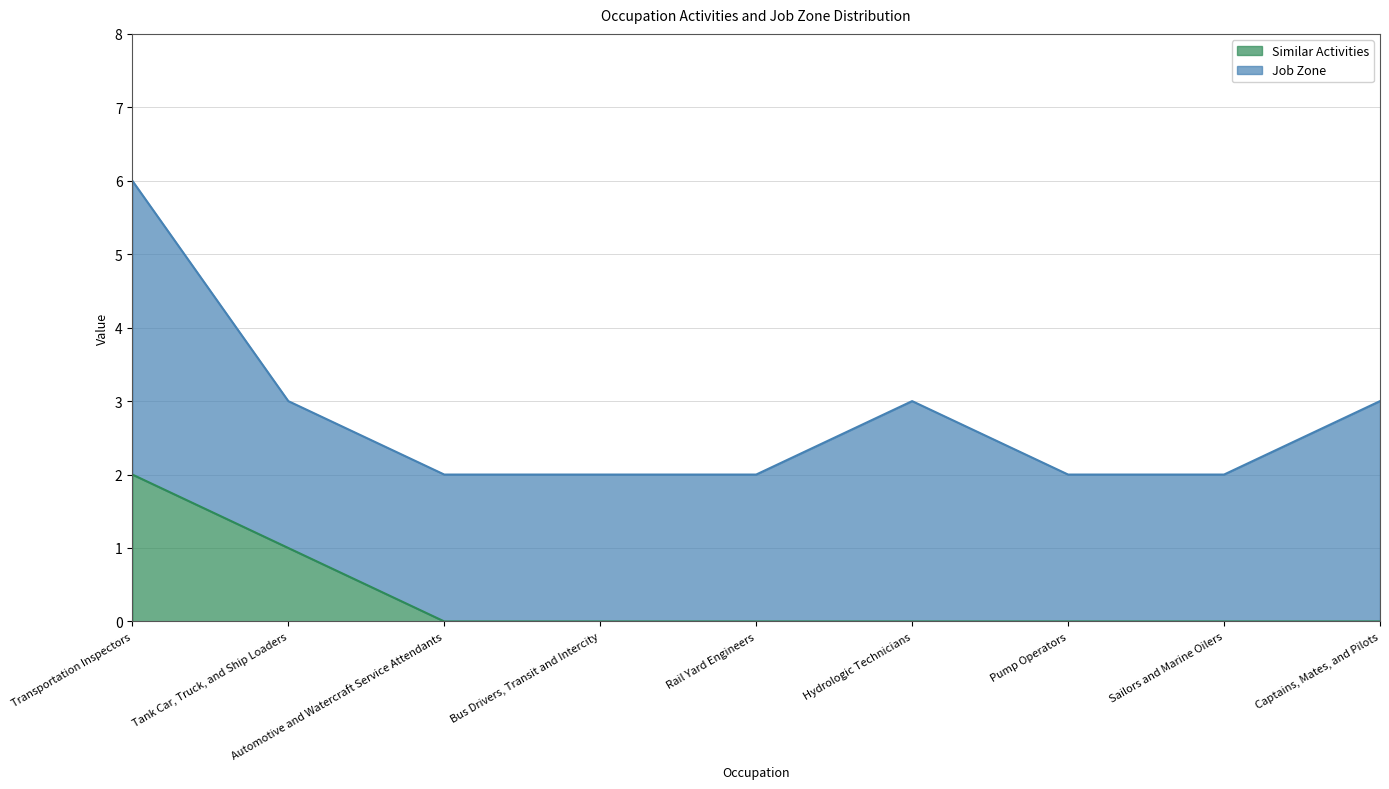

Does the chart display data point markers on the line(s)?

No